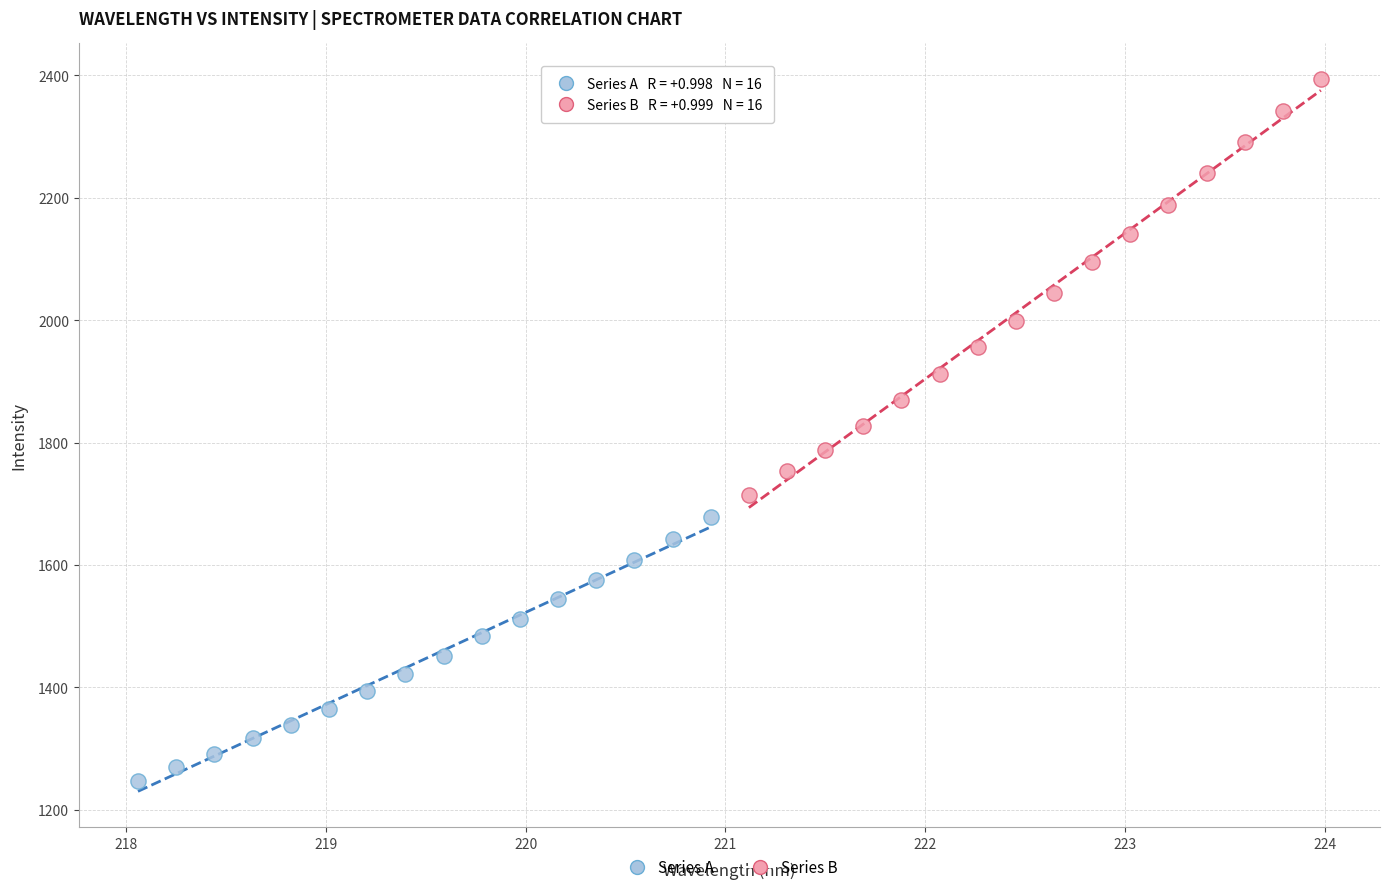

Which series reaches the maximum Y coordinate?

Series B